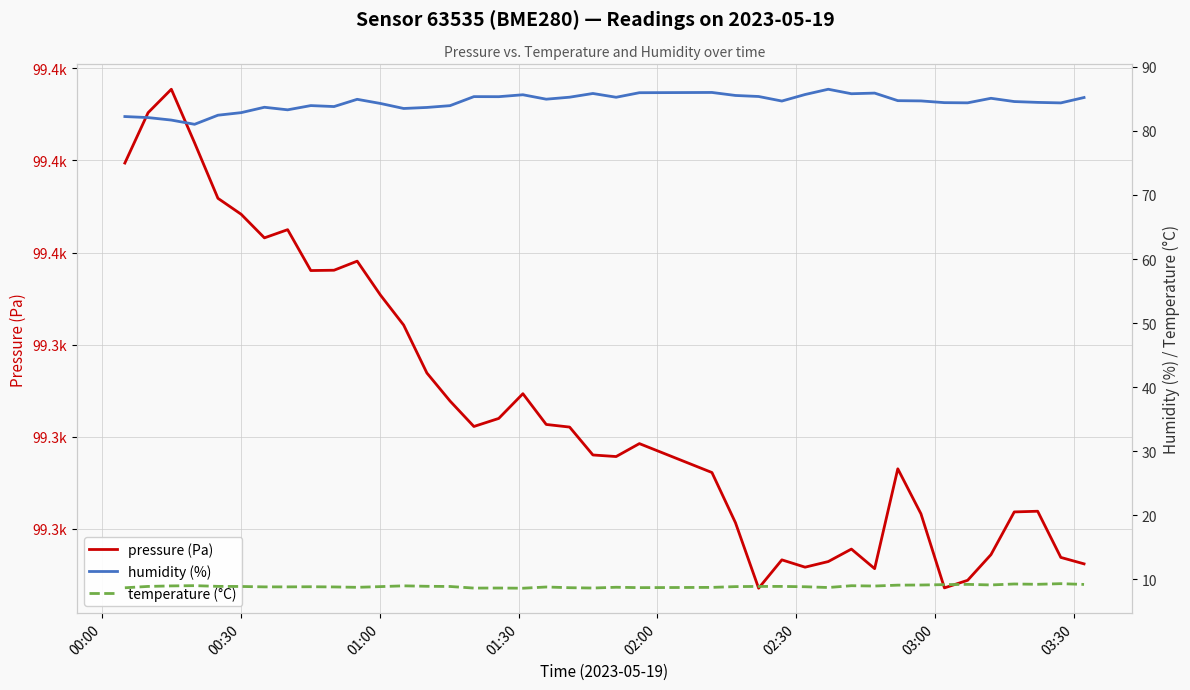

What is the sum of all temperature (°C) values?

356.9